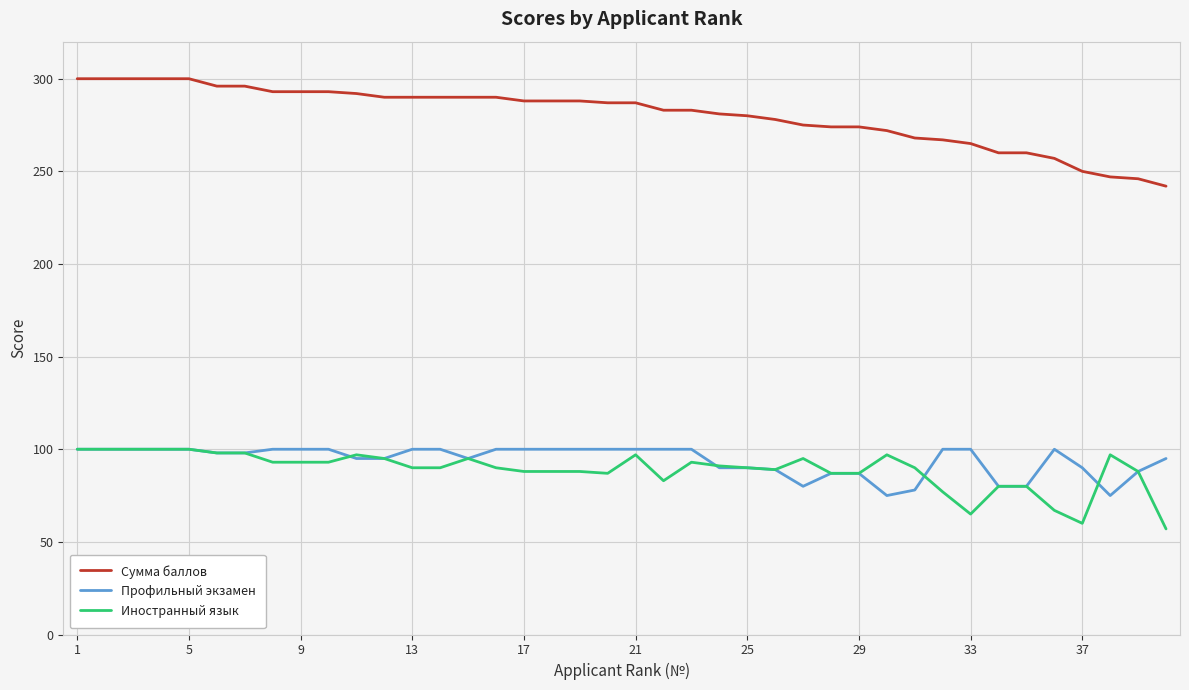

Which series has the largest total across all categories?

Сумма баллов